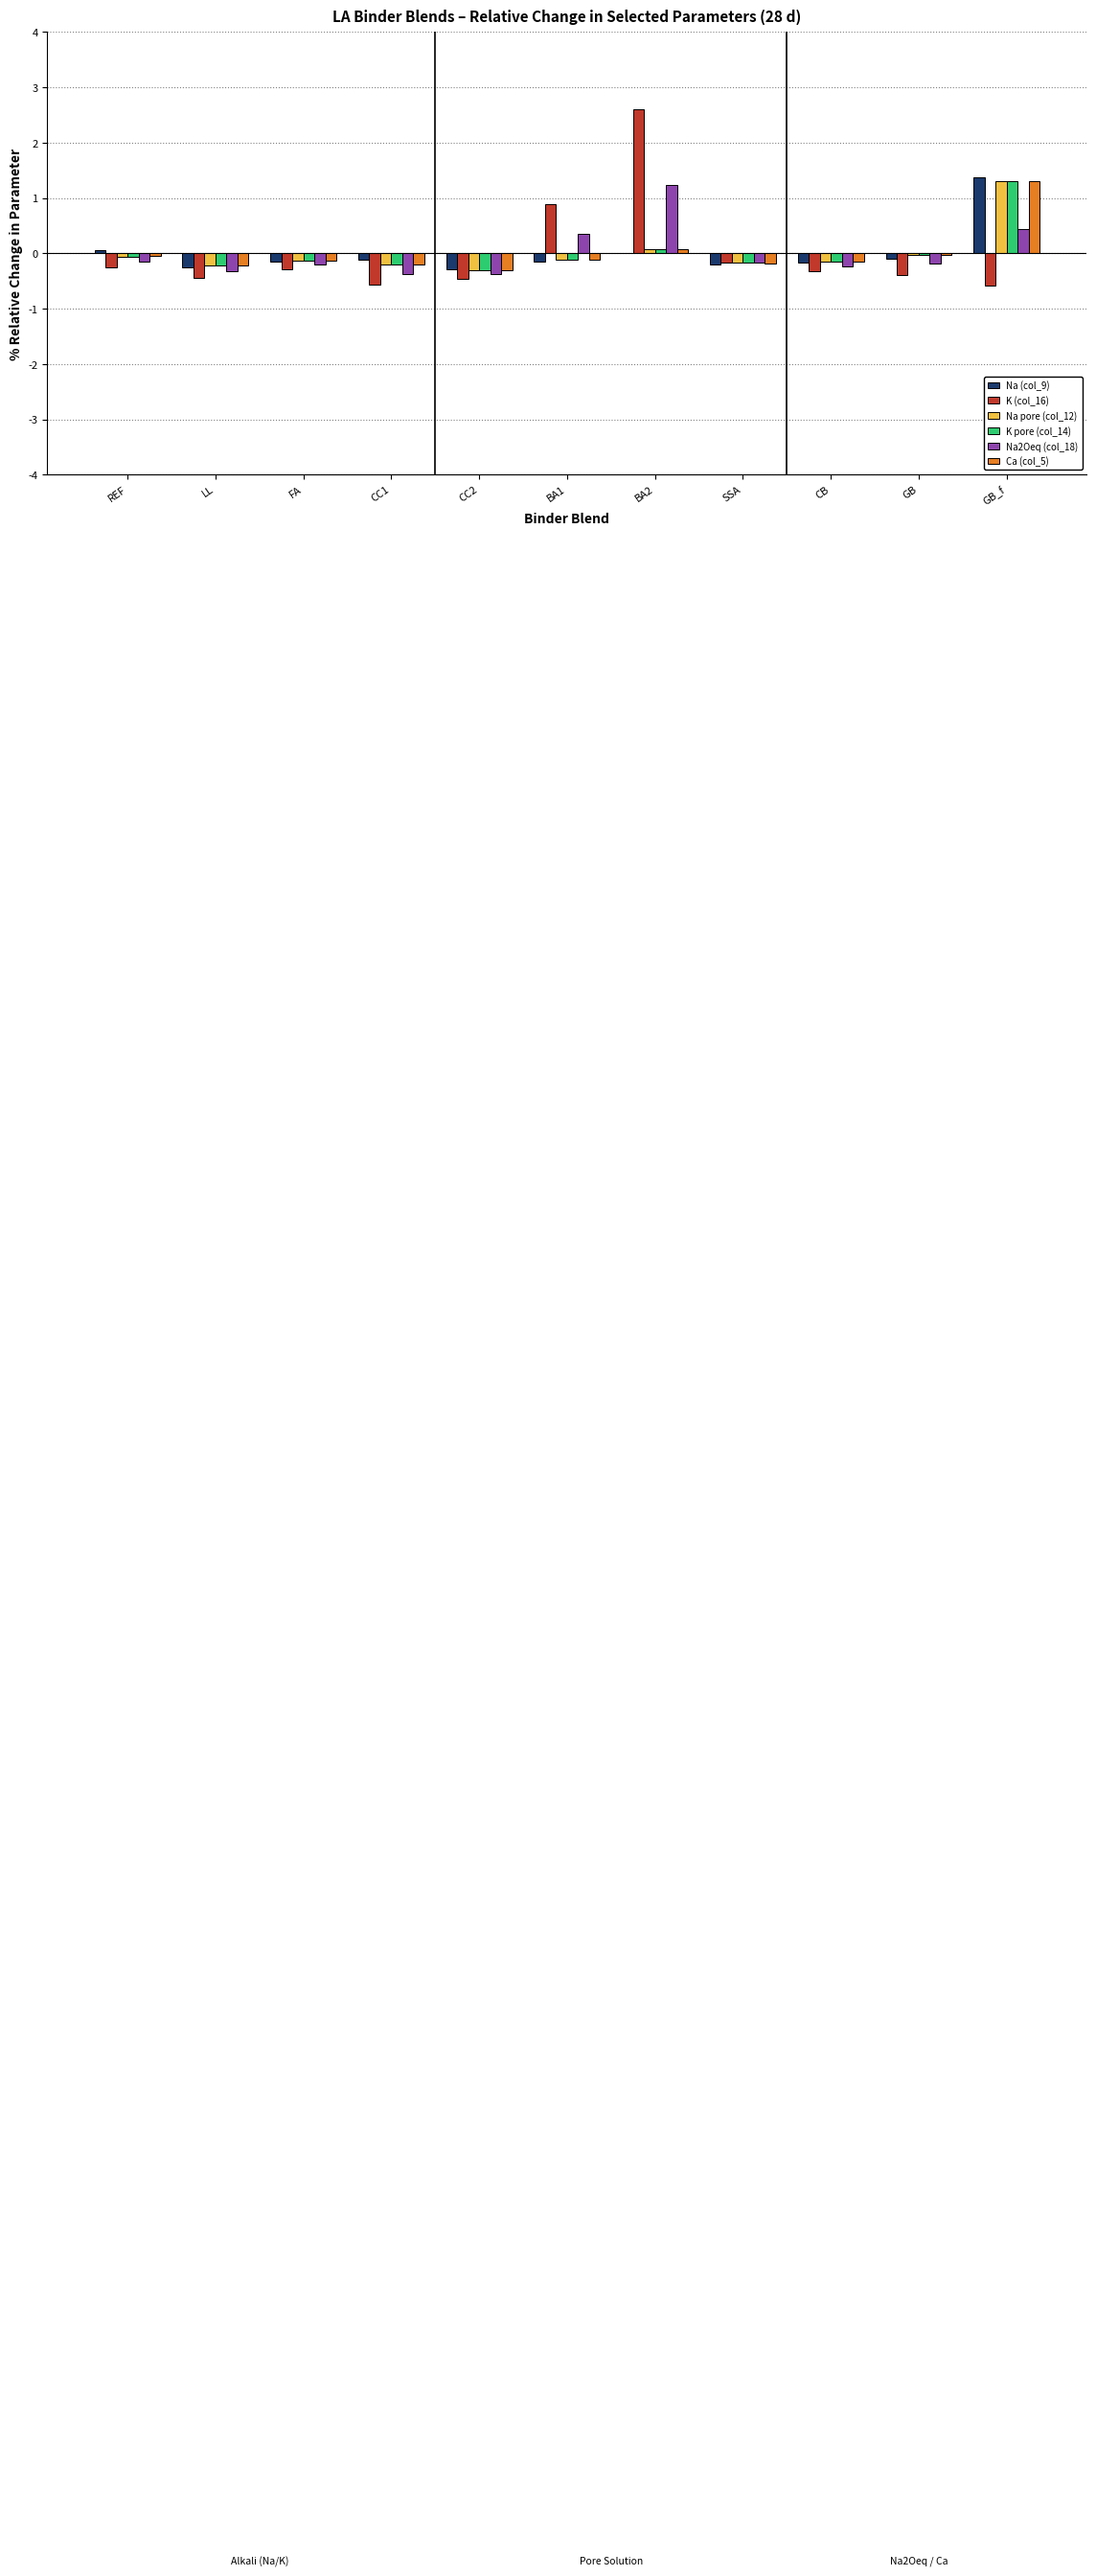

What is the maximum value shown in the chart?

2.6